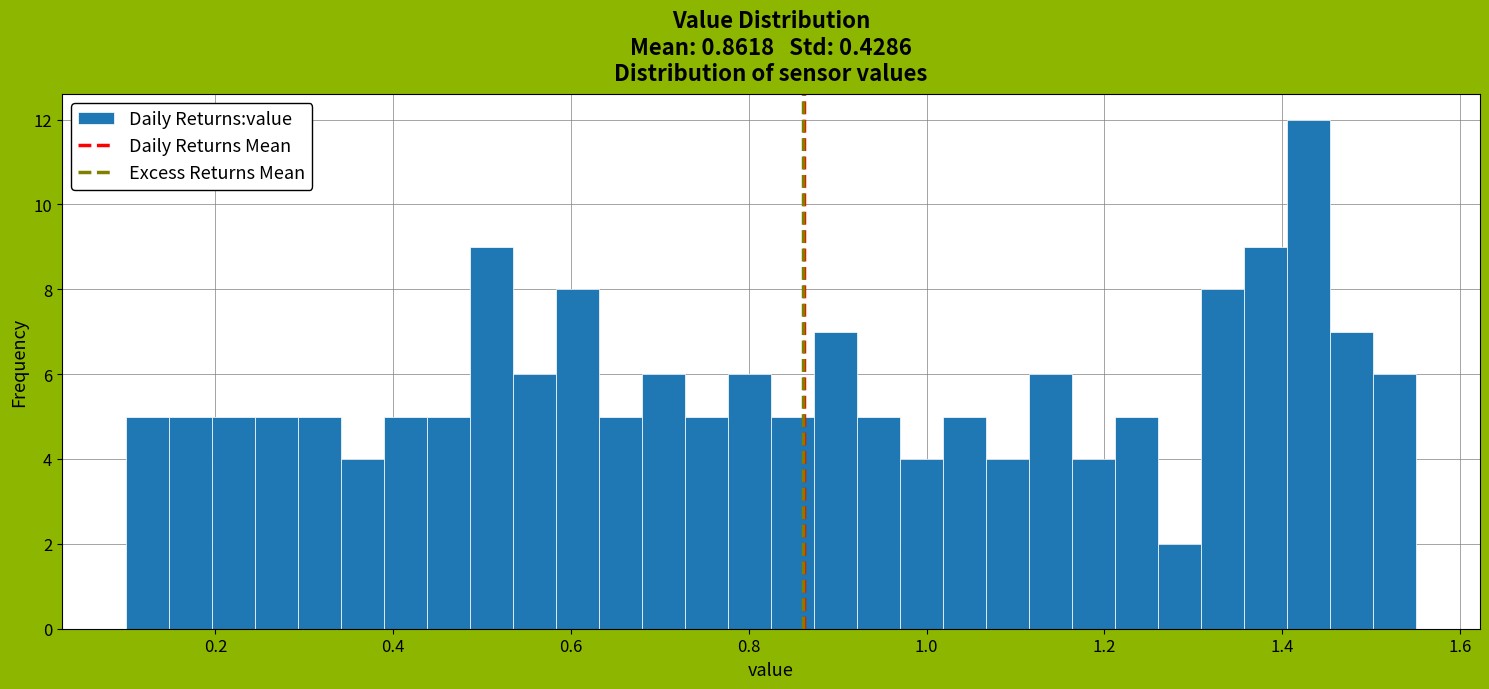

Read against the x-axis, roughly where is the centre of the tallest bar?

1.42